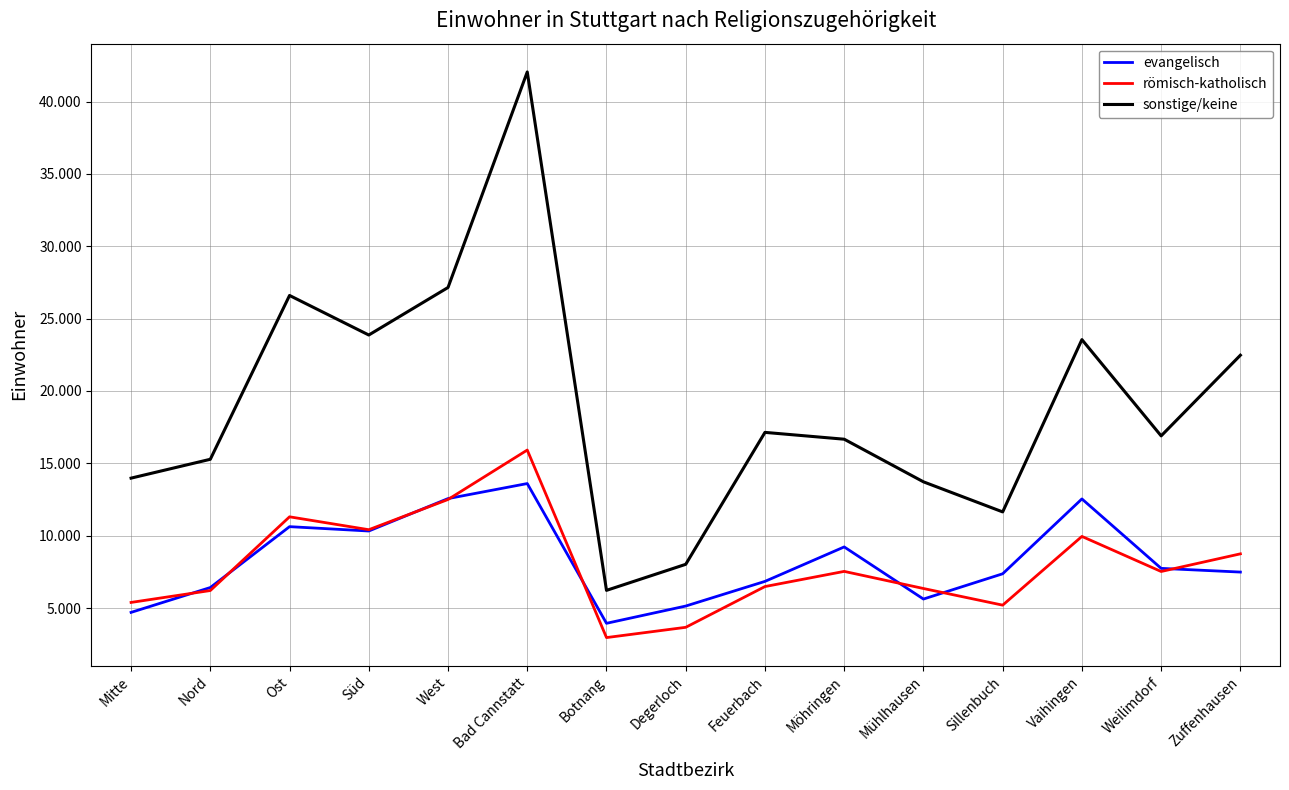

What is the minimum value for römisch-katholisch?

2957